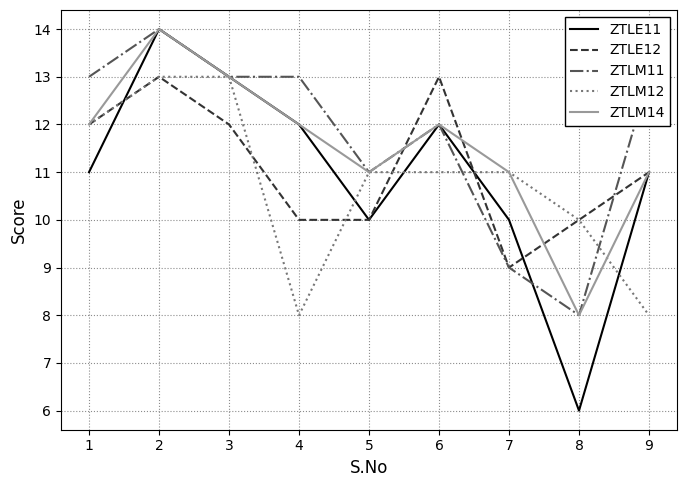

Does the chart have visible grid lines?

Yes